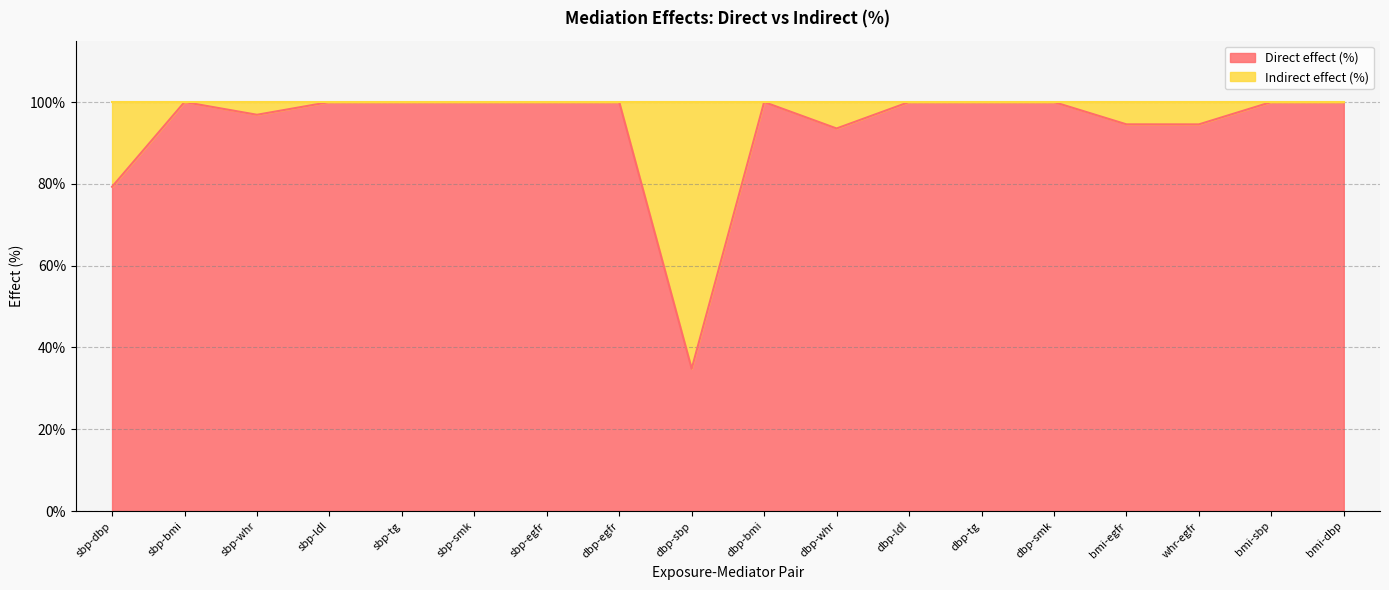

Reading left to right, transcribe all the data shown in this chart.

79.3	100.0	96.9	100.0	100.0	100.0	100.0	100.0	34.8	100.0	93.5	100.0	100.0	100.0	94.5	94.5	100.0	100.0